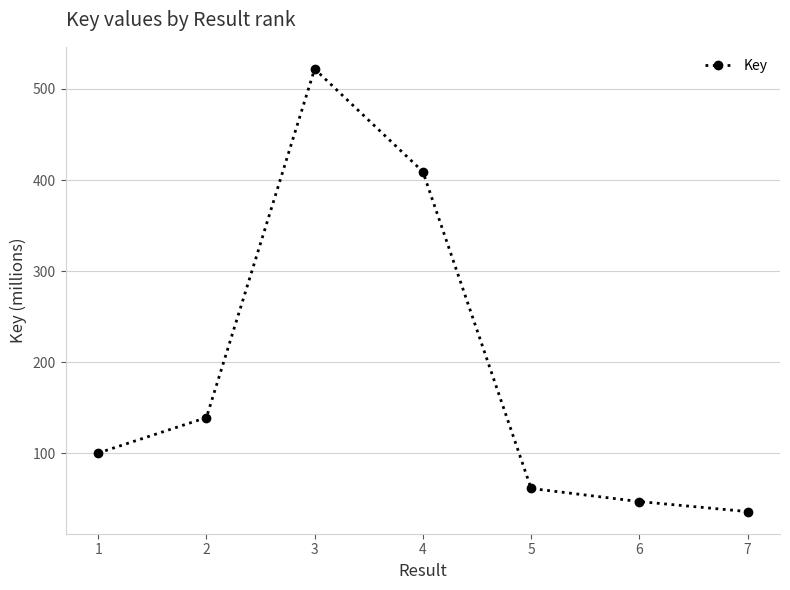

What is the approximate value at 5?

61.4